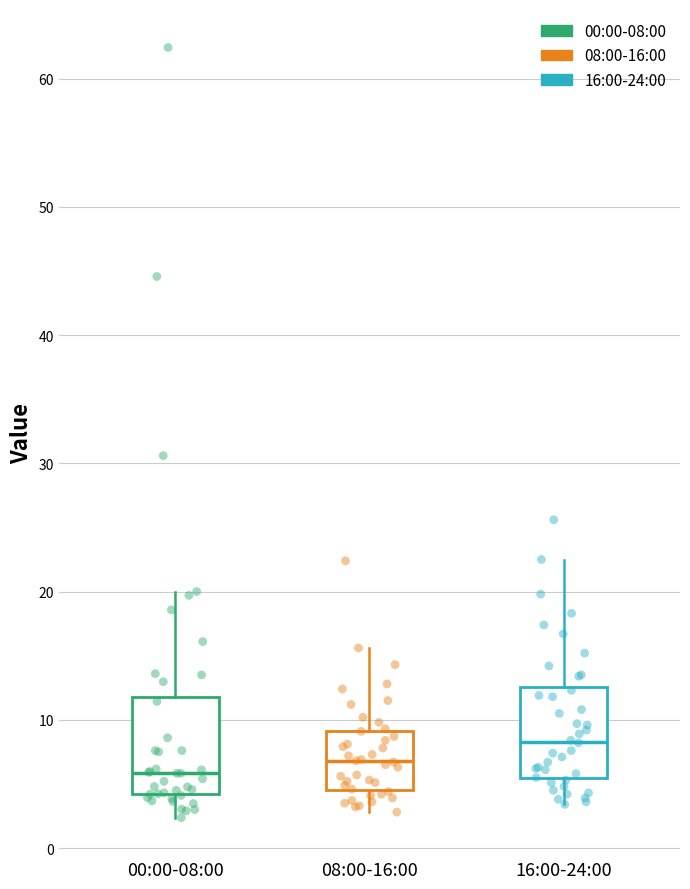

Reading left to right, read every box against the y-axis: the position of its median line, the range the box covers, and the ends of its whiskers. The values are not printed on the chart, so give them approximately, as read against the axis.

00:00-08:00: median 6, box 4 to 12, whiskers 2 to 20
08:00-16:00: median 7, box 5 to 9, whiskers 3 to 16
16:00-24:00: median 8, box 5 to 13, whiskers 3 to 23